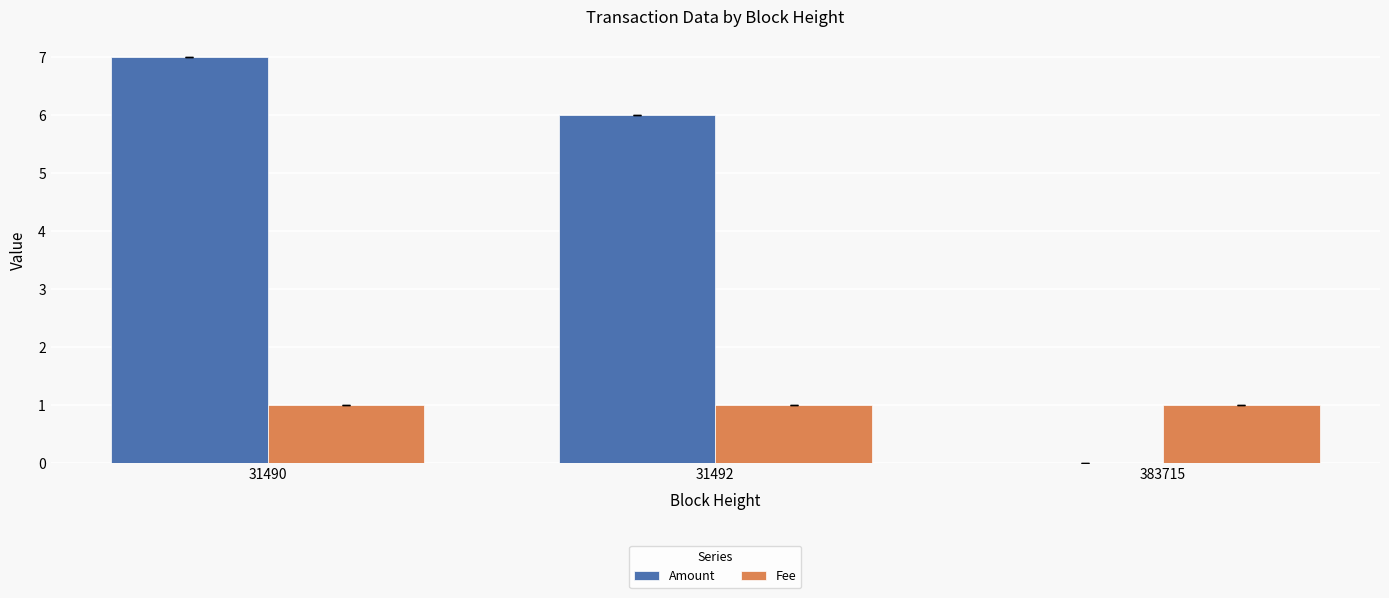

The value of Amount at 383715 is 3. True or false?

False